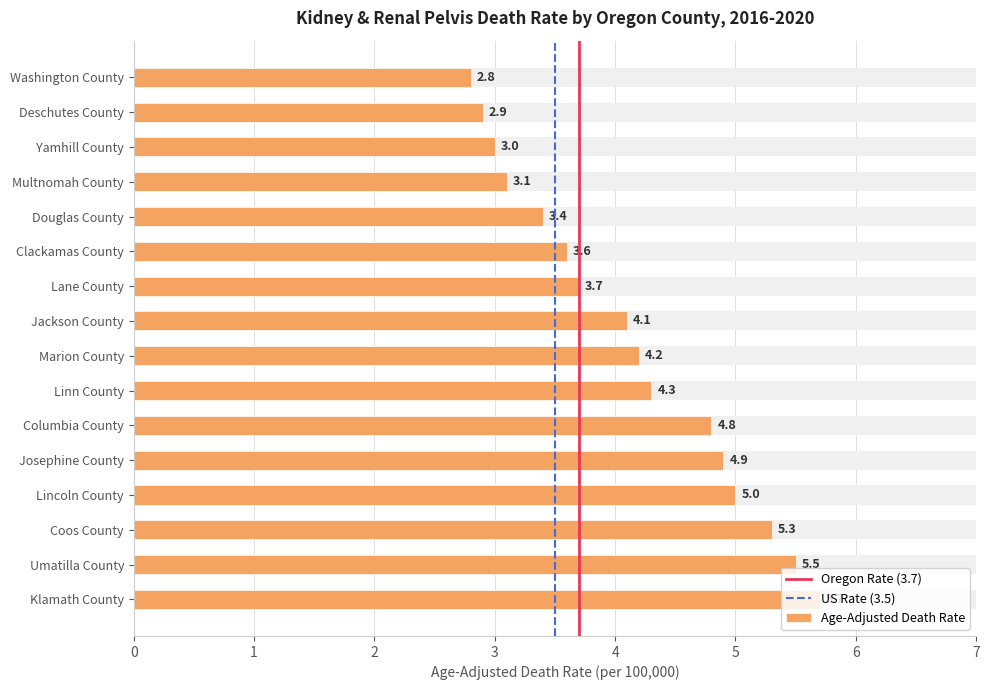

List the labels in order of value, largest first.

Klamath County, Umatilla County, Coos County, Lincoln County, Josephine County, Columbia County, Linn County, Marion County, Jackson County, Lane County, Clackamas County, Douglas County, Multnomah County, Yamhill County, Deschutes County, Washington County